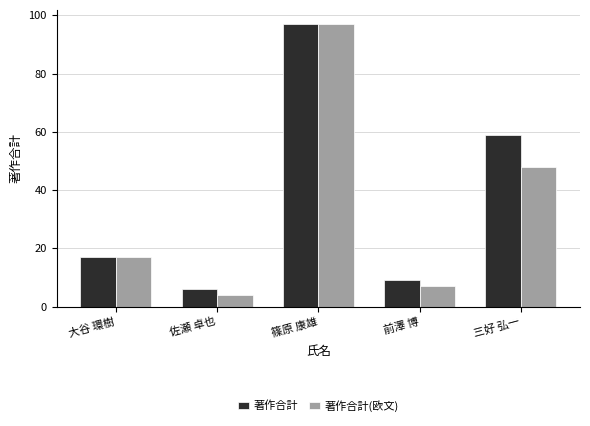

True or false: 著作合計(欧文) has a value of 17 at 大谷 環樹.

True